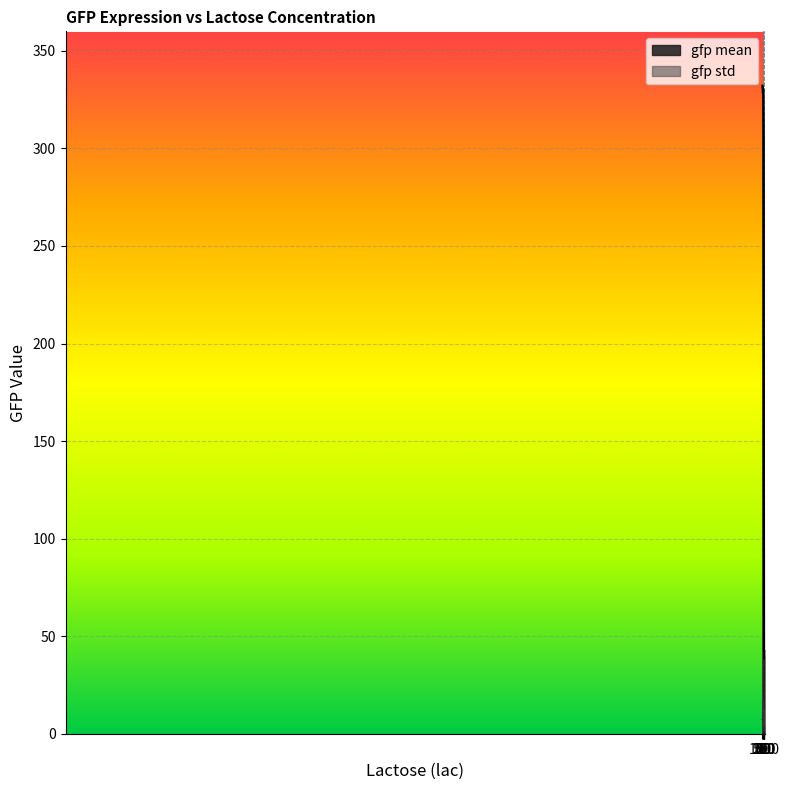

True or false: gfp mean has more than 0 interior local peaks.

True